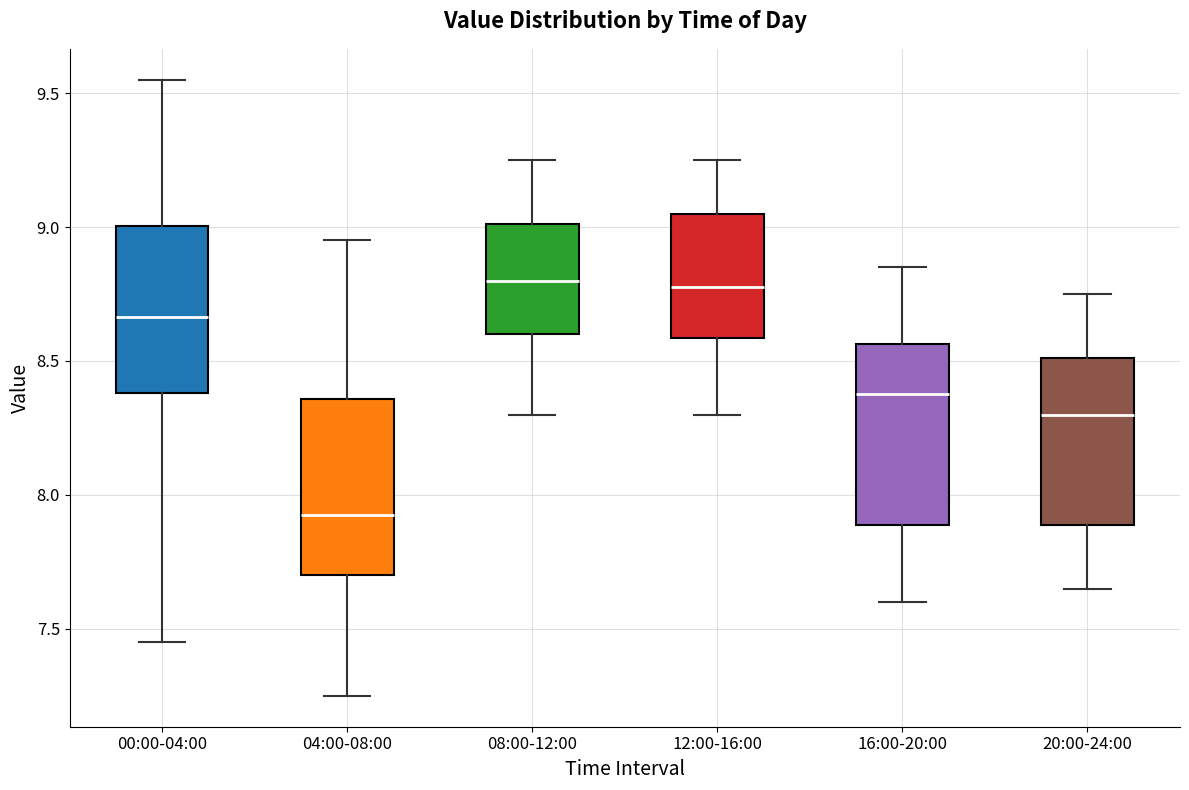

Which box's median line is the lowest?

04:00-08:00